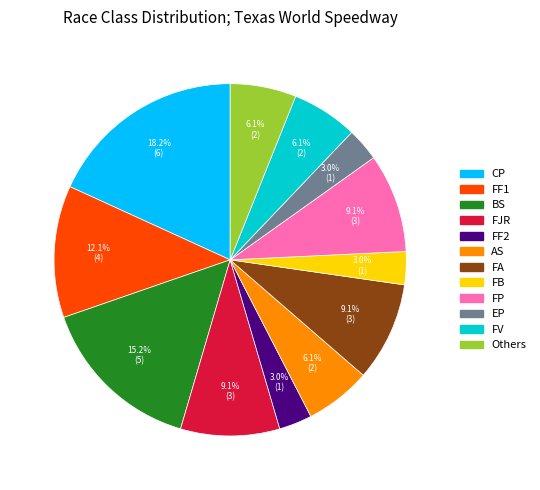

Is there any slice that represents more than half of the pie?

No